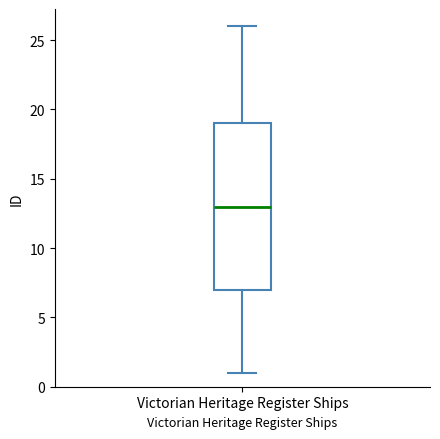

Read this box plot against the y-axis: the position of the median line, the range covered by the box, and the ends of both whiskers. The values are not printed on the chart, so give them approximately, as read against the axis.

median 13, box 7 to 19, whiskers 1 to 26